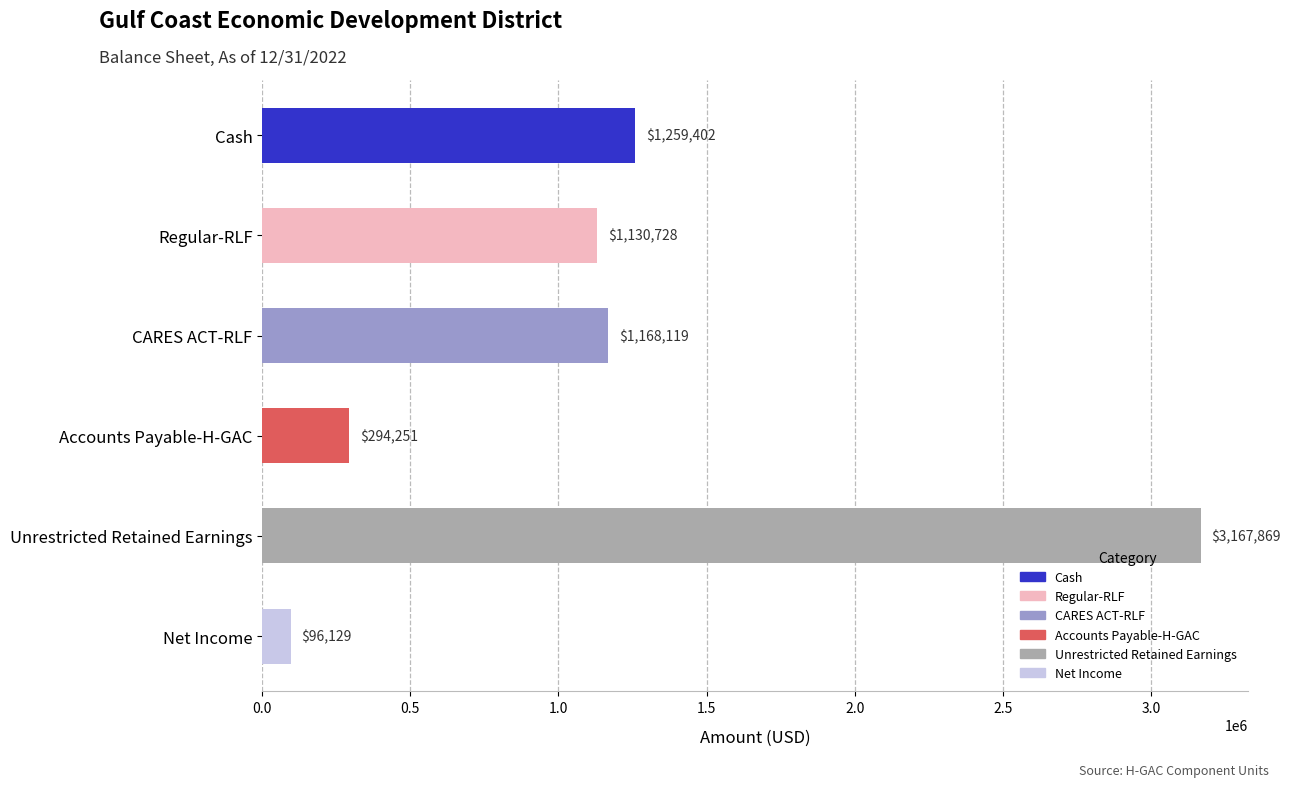

Does the chart contain stacked bars?

No